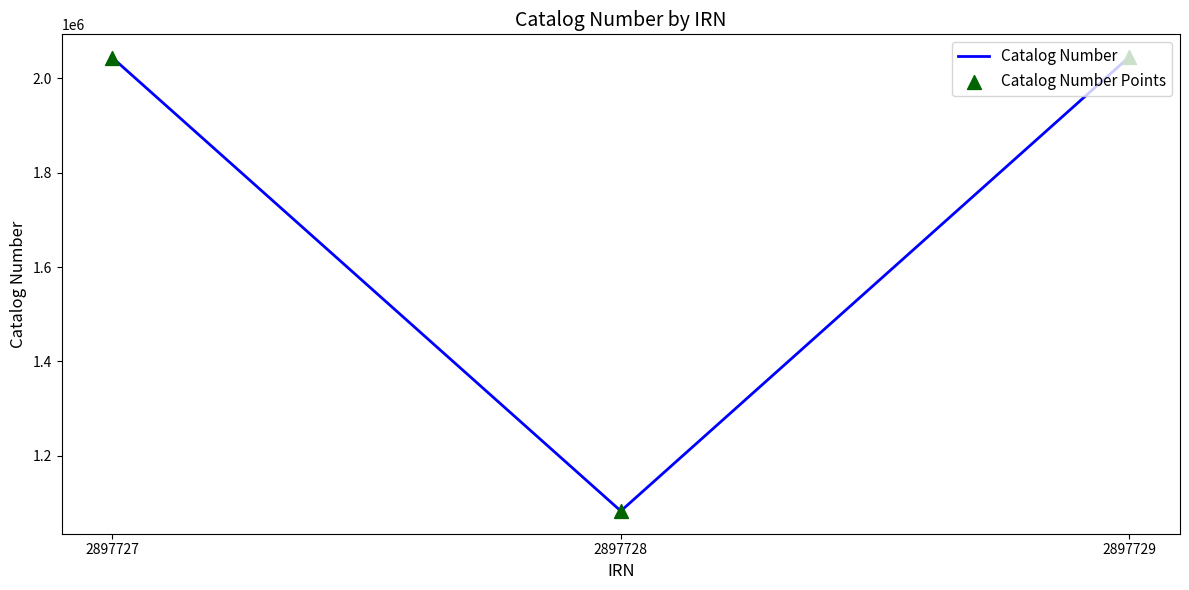

What is the change in value from 2897727 to 2897728?

-960885